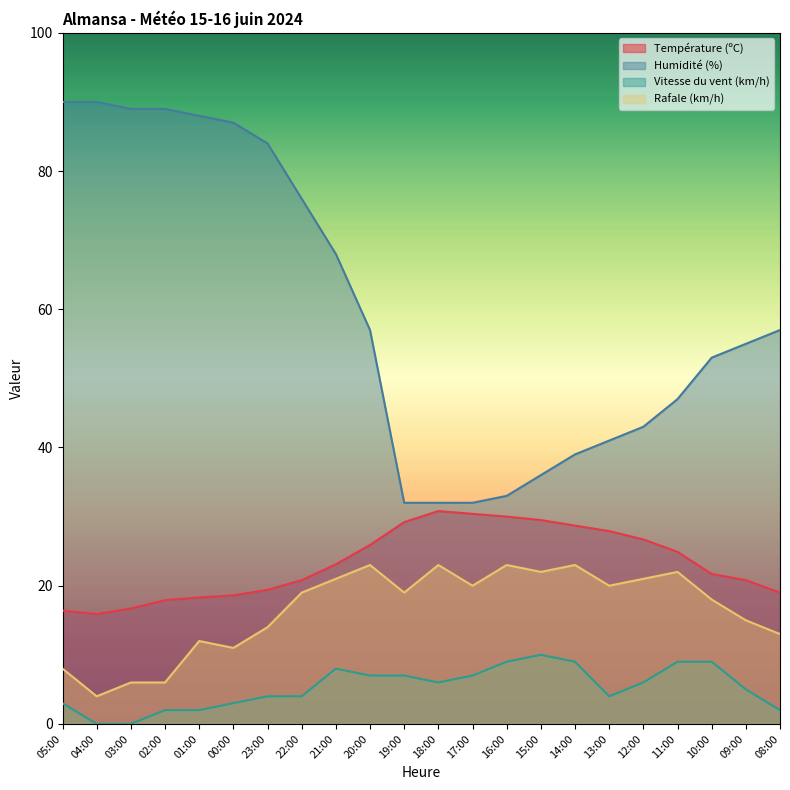

True or false: Rafale (km/h) and Humidité (%) intersect in this chart.

False